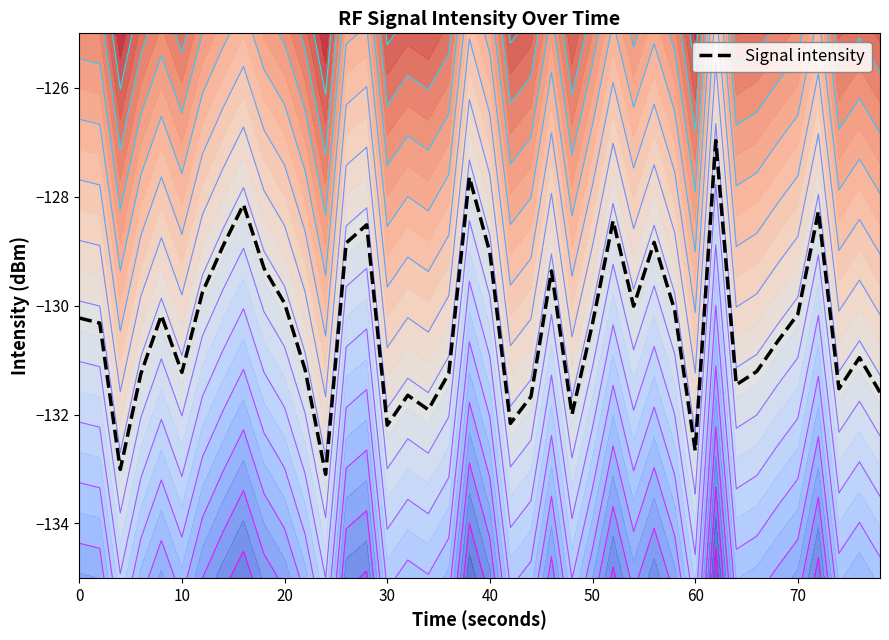

What is the minimum value shown in the chart?

-133.1